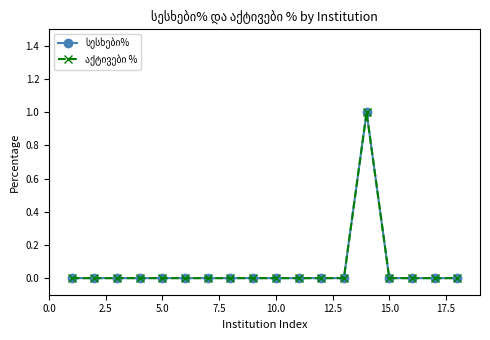

Does the chart have visible grid lines?

No